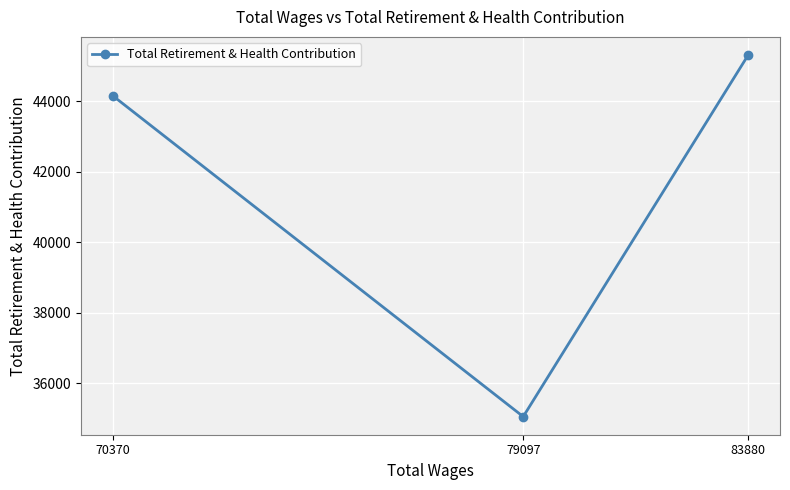

Reading right to left, extract all data points from this chart.

83880=45314	79097=35045	70370=44158